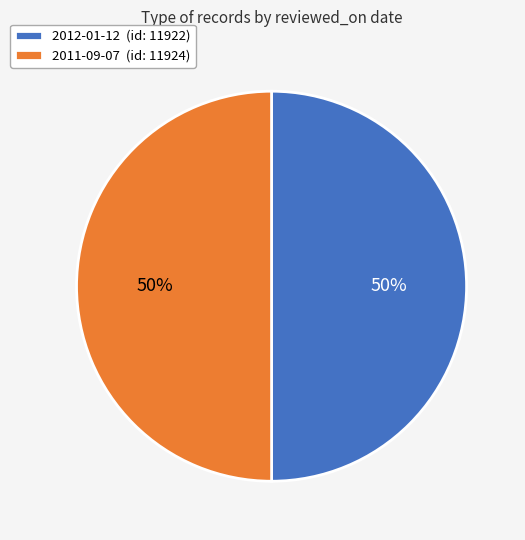

Do 2012-01-12 (id: 11922) and 2011-09-07 (id: 11924) together represent more than half of the pie?

Yes